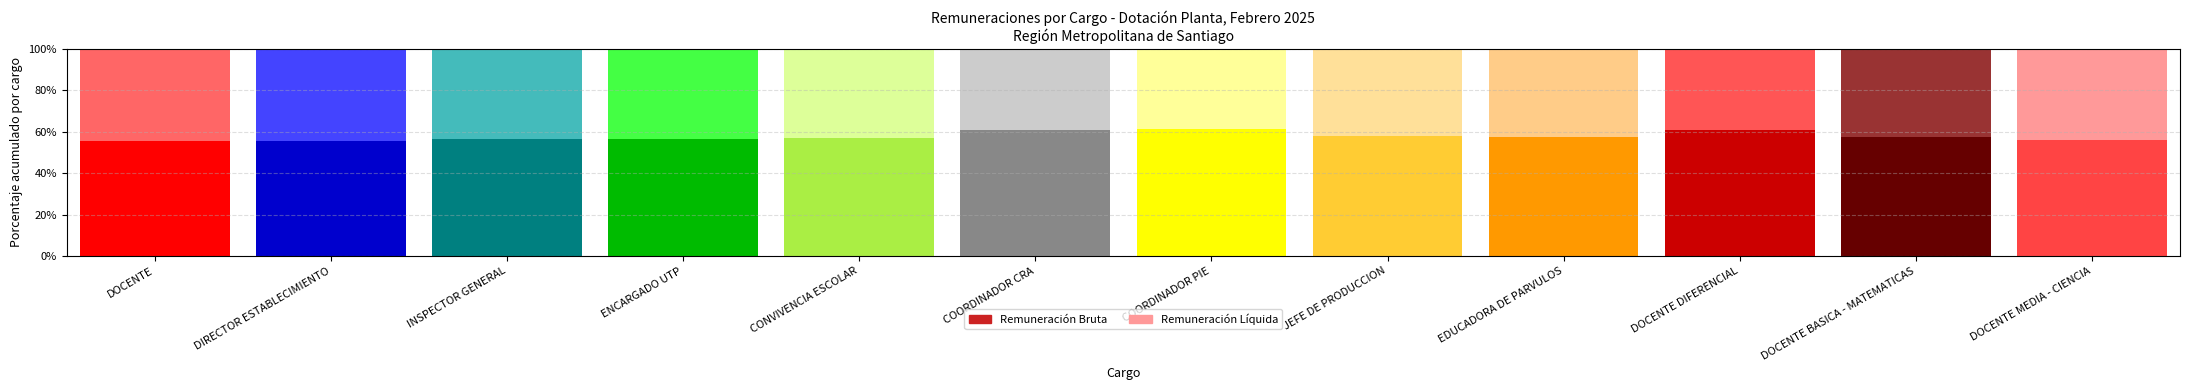

What is the approximate value of Remuneración Bruta at JEFE DE PRODUCCION?

58.1